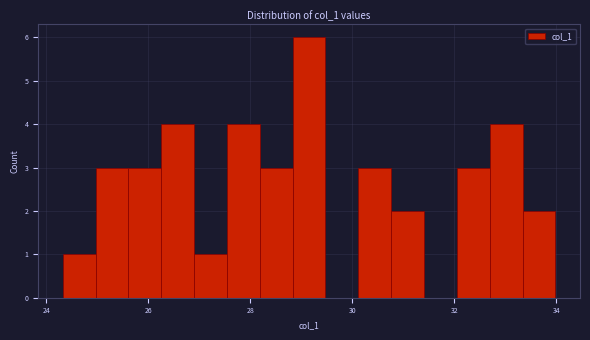

Around what value on the x-axis is the tallest bar? Give the approximate position of its centre, as read against the axis.

29.2